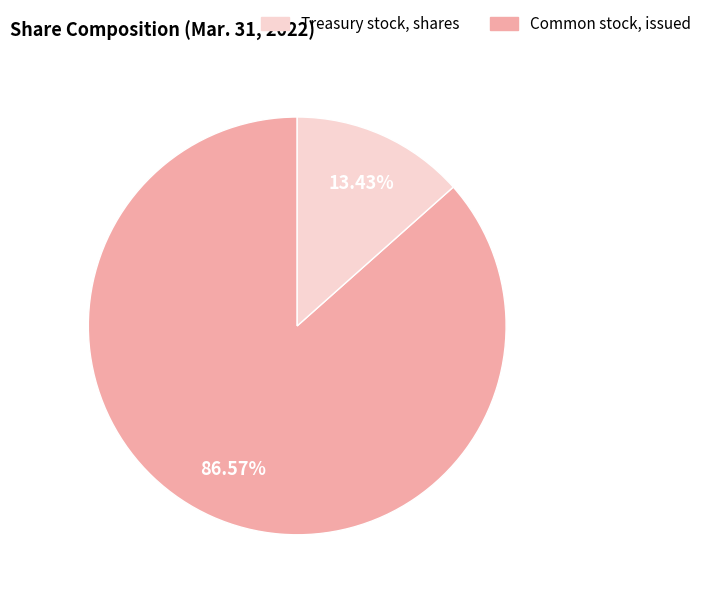

Does any single category account for the majority?

Yes